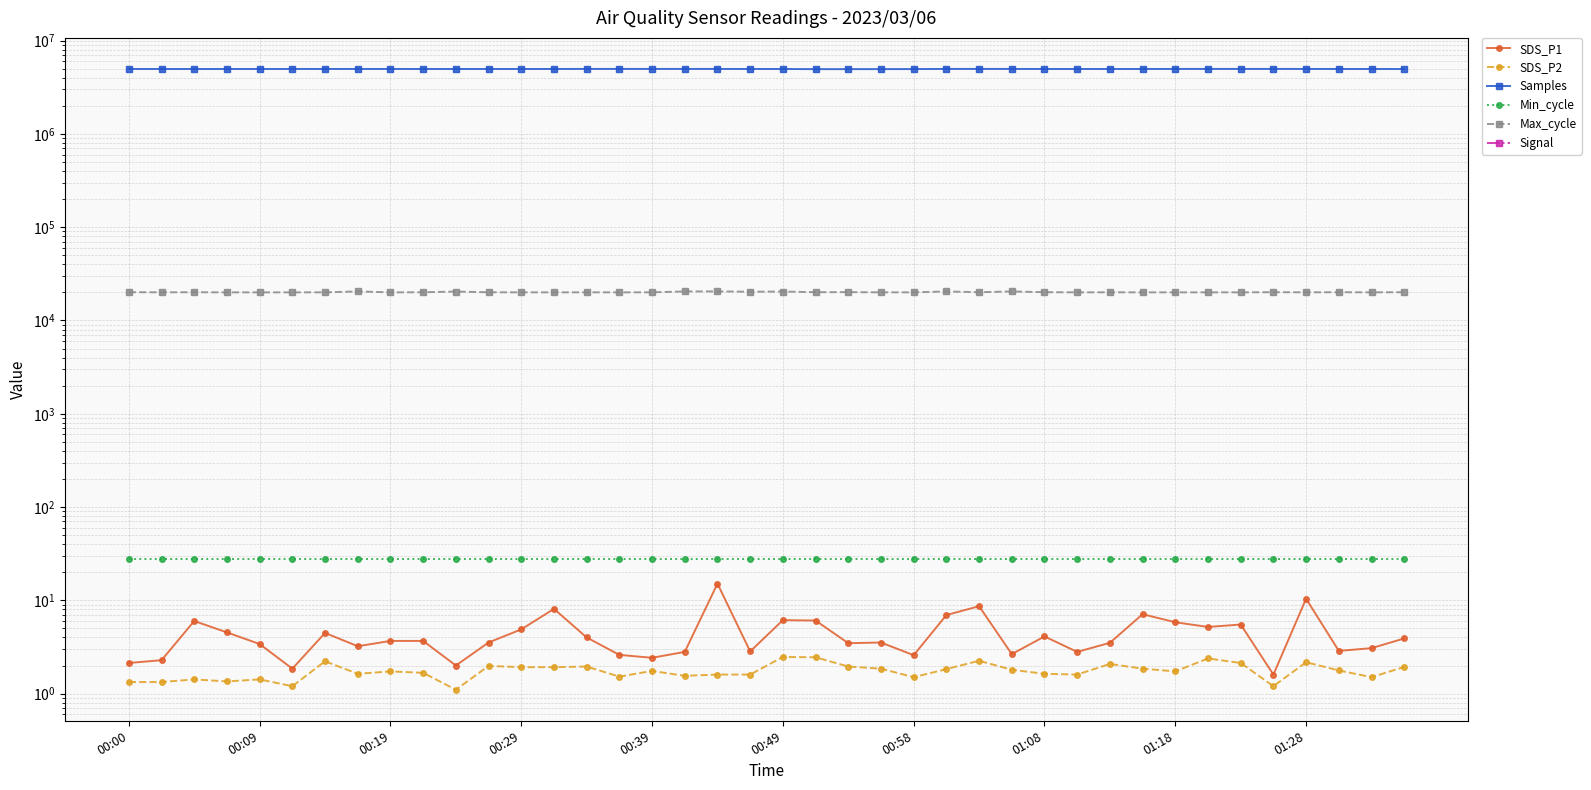

True or false: Max_cycle has a value of 20038.0 at 23.

True